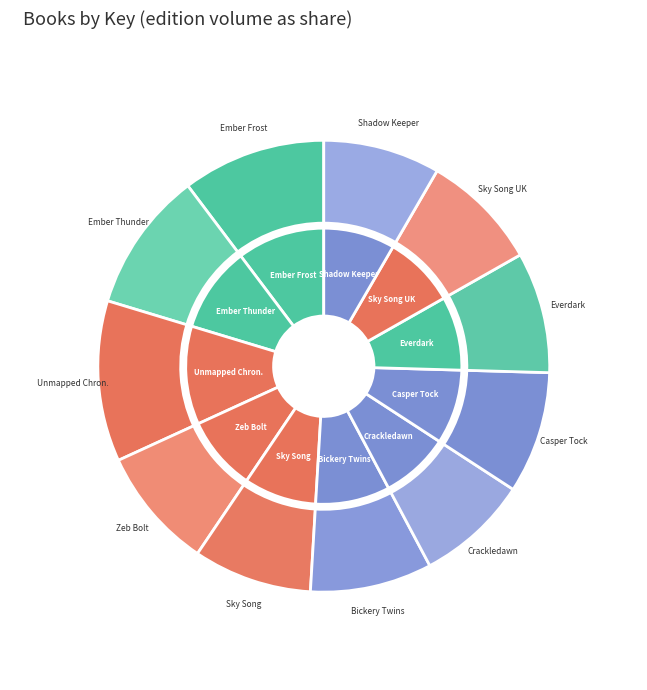

Is there any slice that represents more than half of the pie?

No